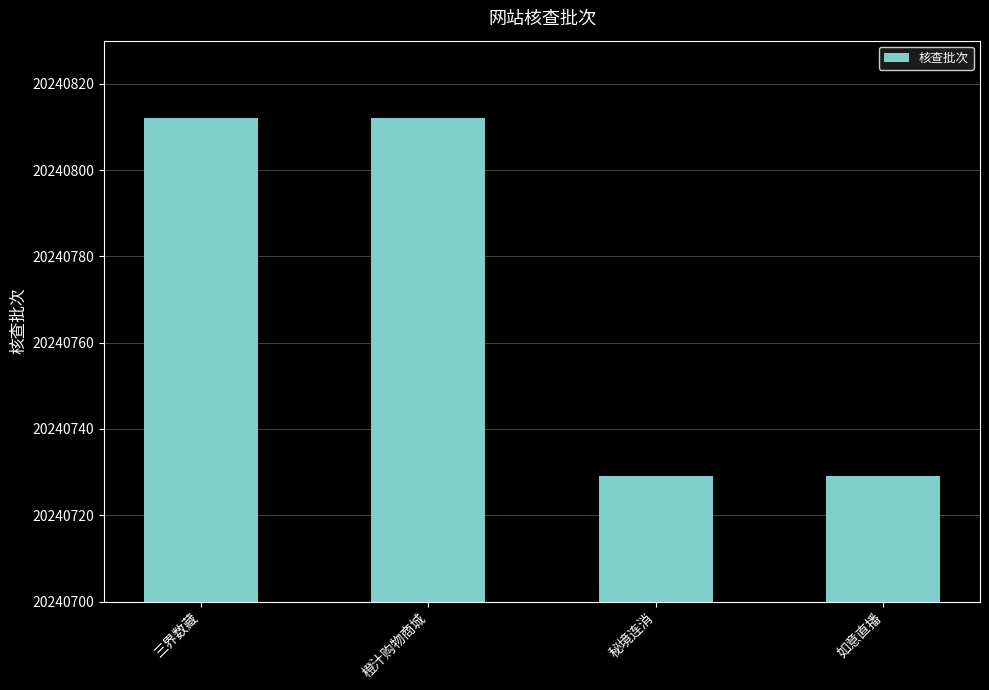

What is the ratio of the value at 三界数藏 to the value at 秘境连消?

1.0